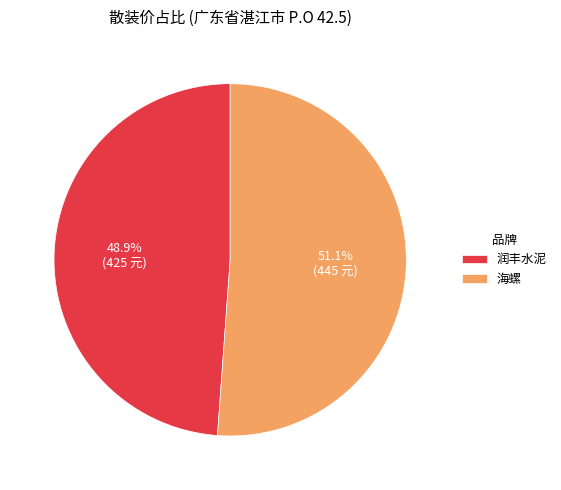

Which has a higher value, 海螺 or 润丰水泥?

海螺